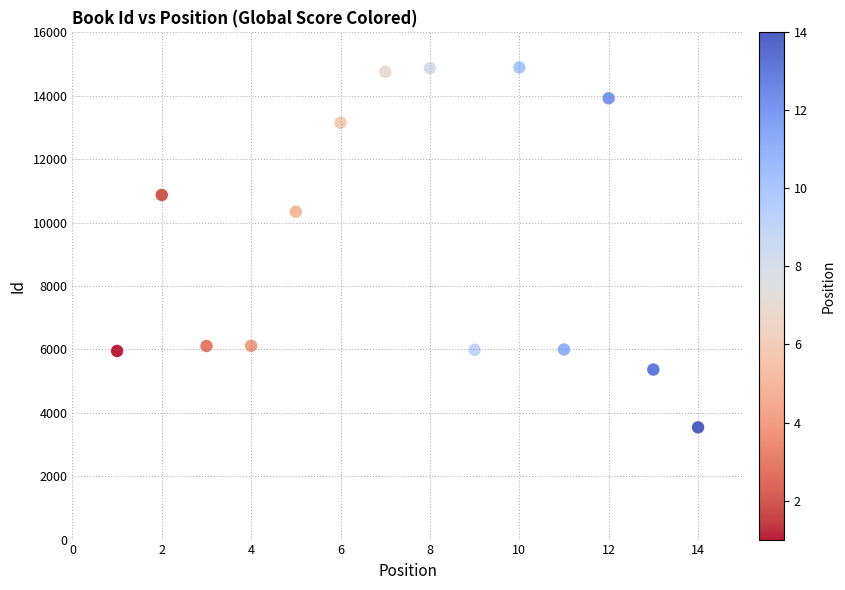

What is the range of X values (max minus min)?

13